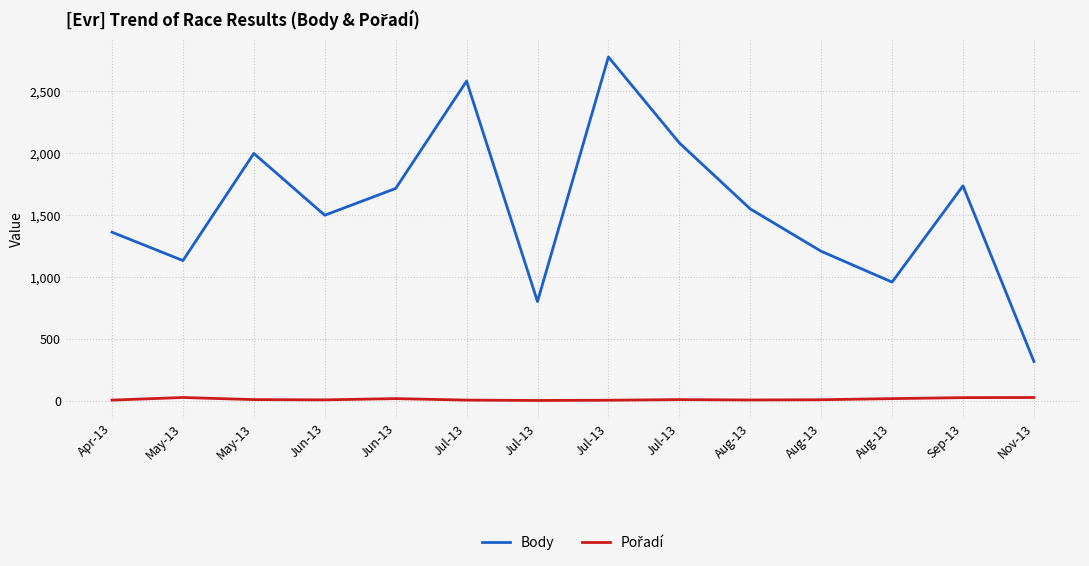

How many lines are shown in the chart?

2